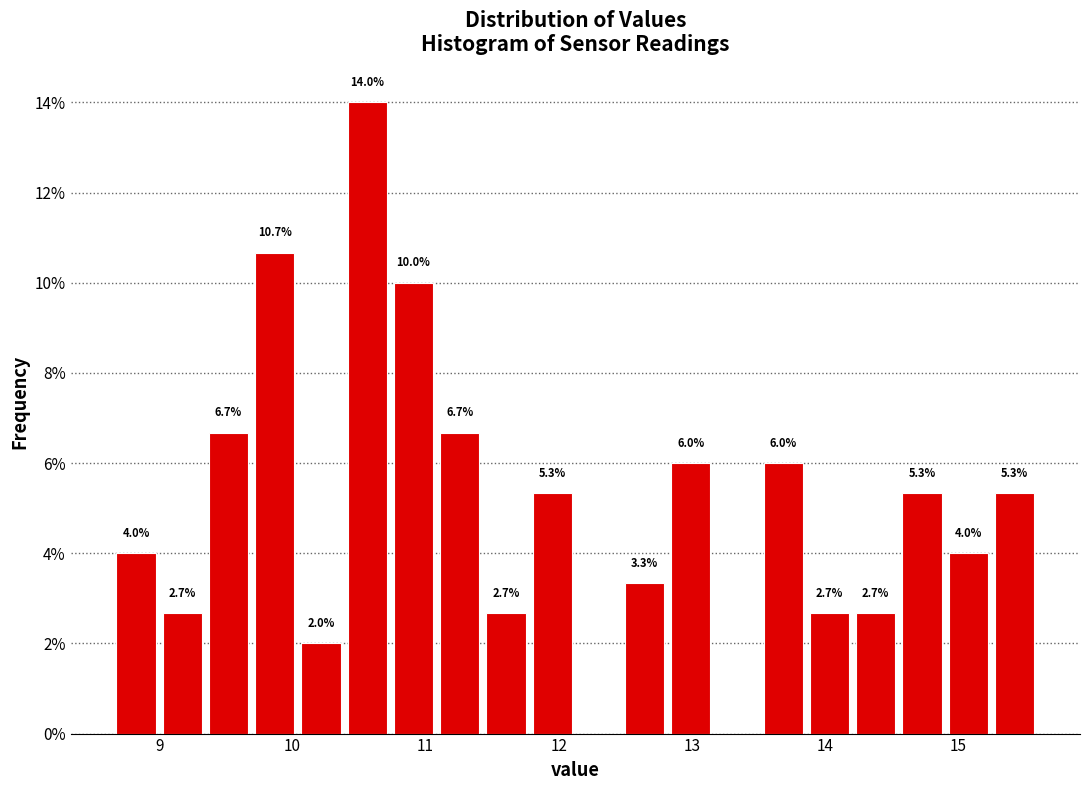

Around what value on the x-axis is the tallest bar? Give the approximate position of its centre, as read against the axis.

10.6